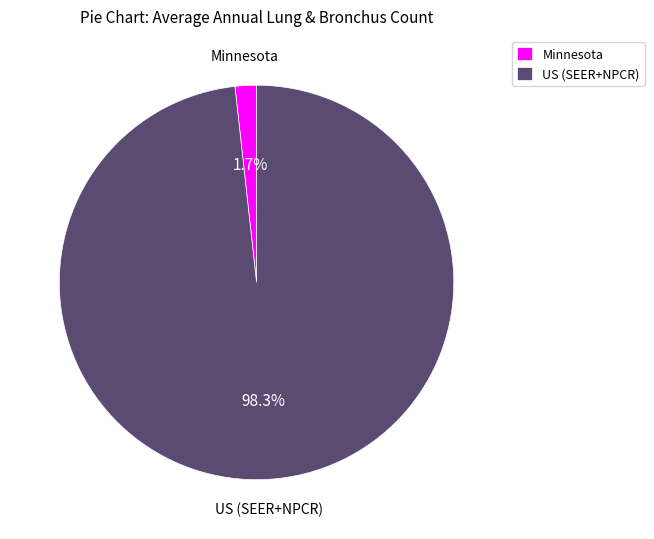

Which category has the smallest portion of the pie?

Minnesota